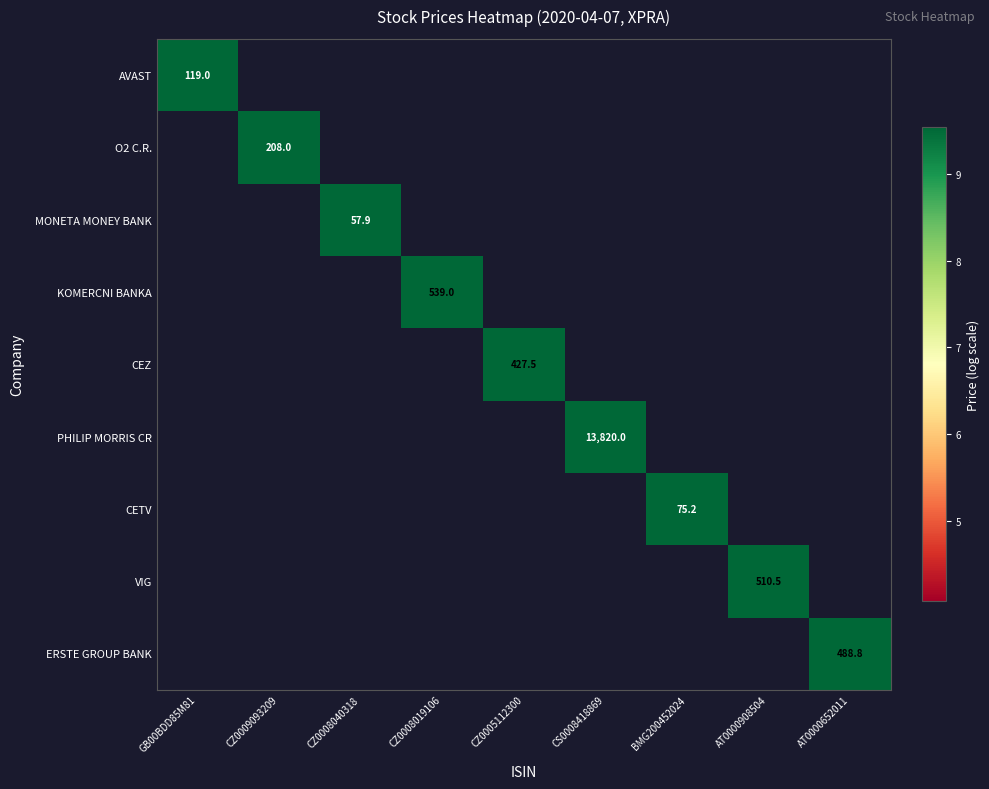

Which series has the widest spread of values?

AVAST